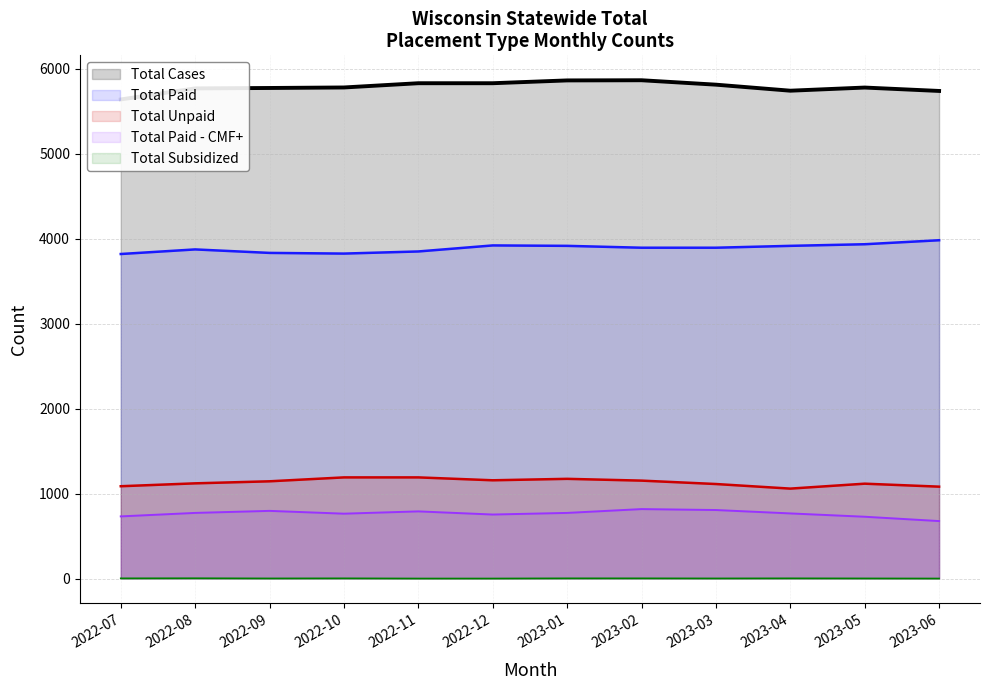

What are all the series names shown in the legend?

Total Paid, Total Paid - CMF+, Total Subsidized, Total Unpaid, Total Cases